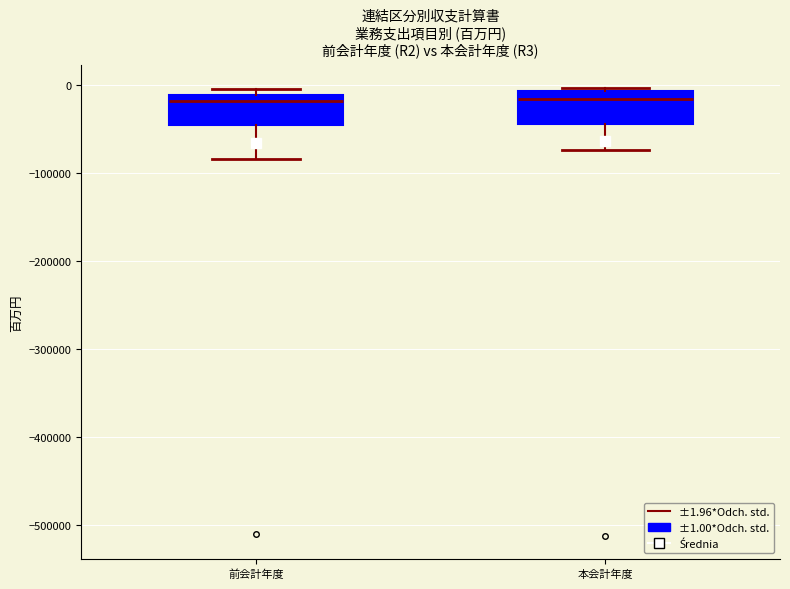

Where does the median line of the box for 前会計年度 sit on the y-axis? The values are not printed on the chart, so give them approximately, as read against the axis.

-20000